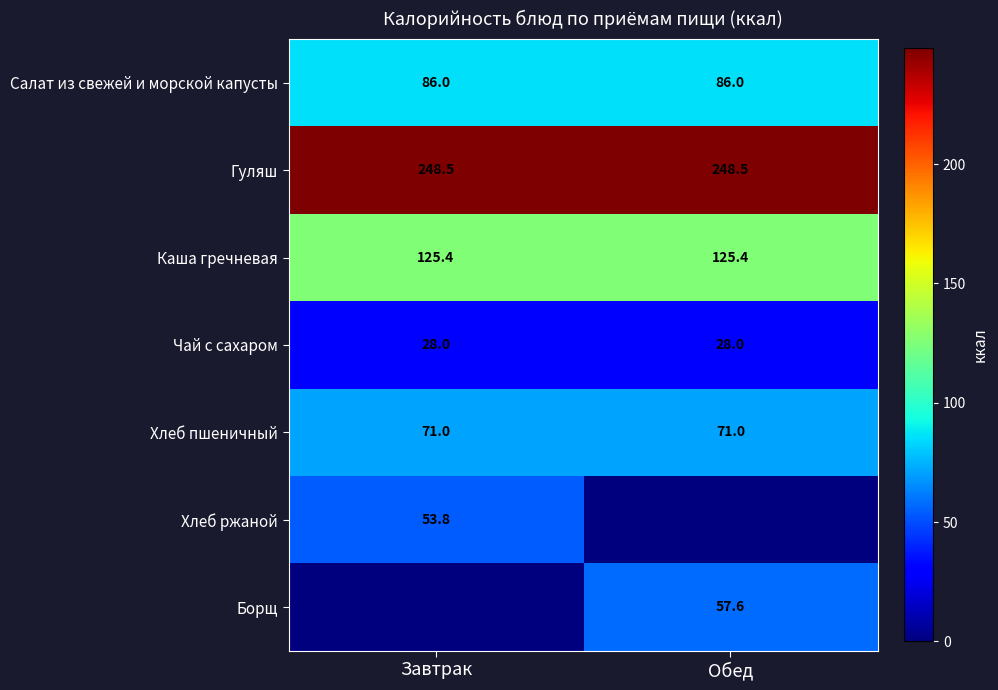

What is the lowest value of the Гуляш series?

248.5